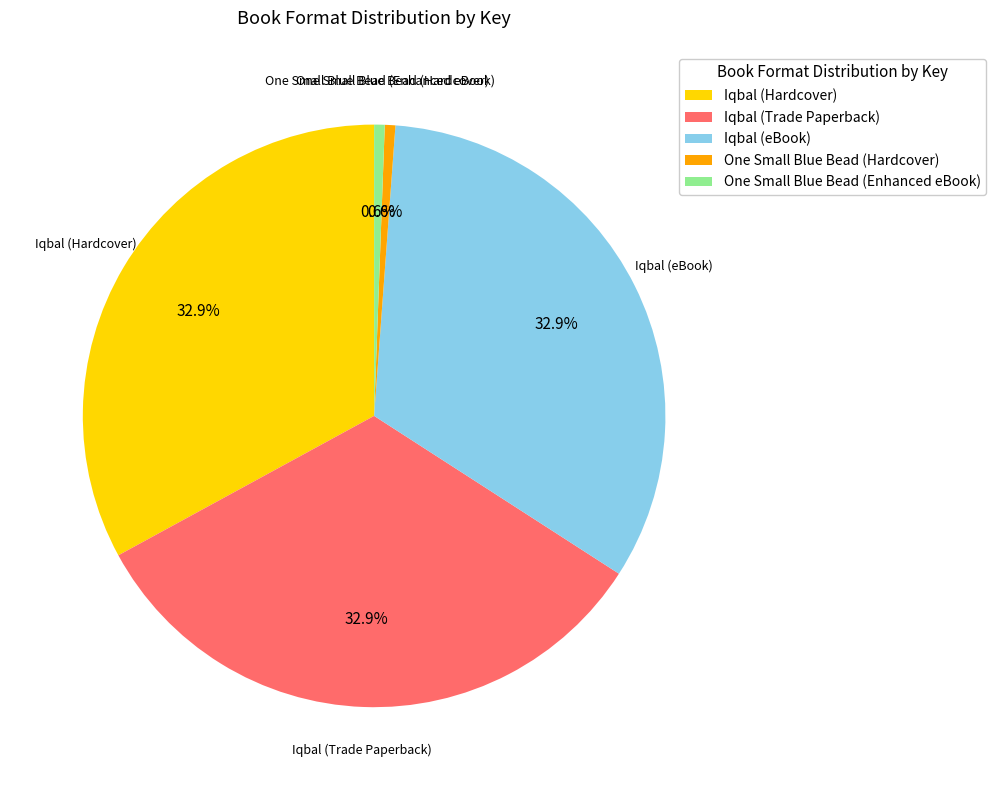

How many slices are in this pie chart?

5